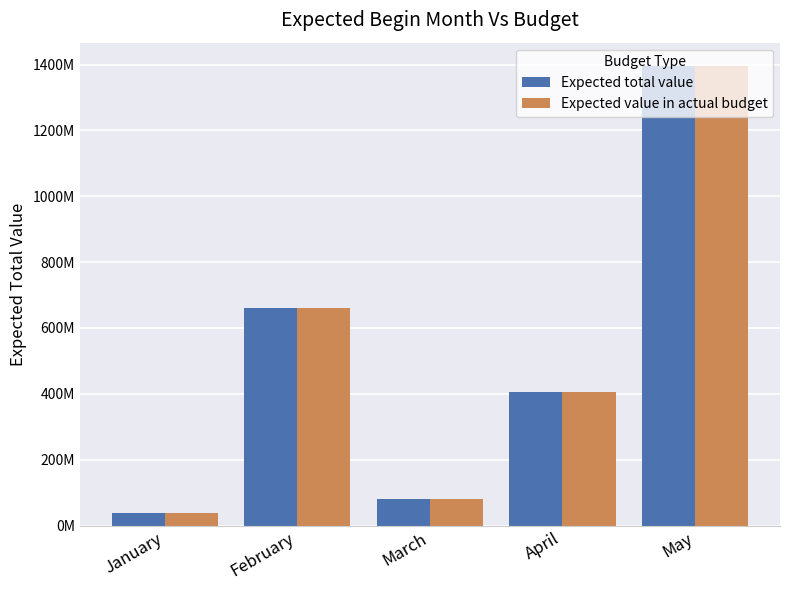

What is the total value across all series at April?

812041818